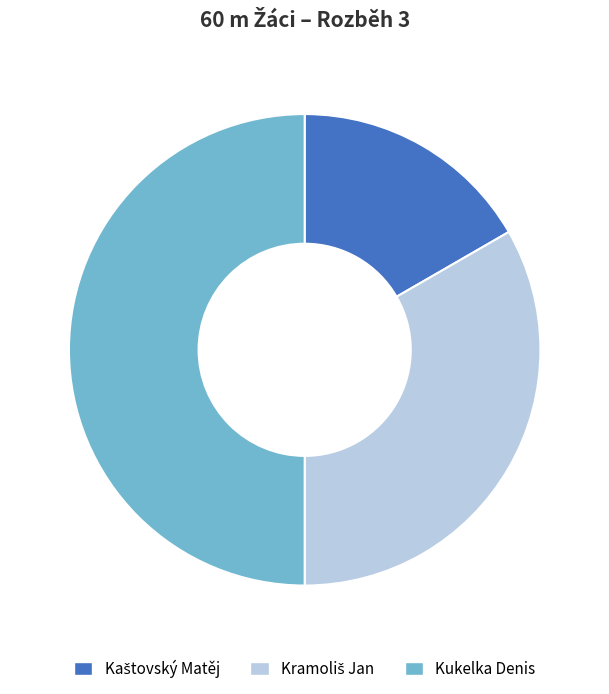

Which slice is the largest?

Kukelka Denis